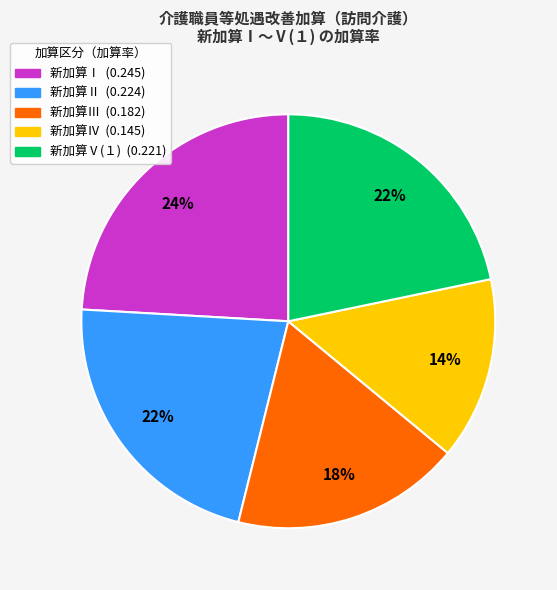

Which slice is the largest?

新加算Ⅰ (0.245)